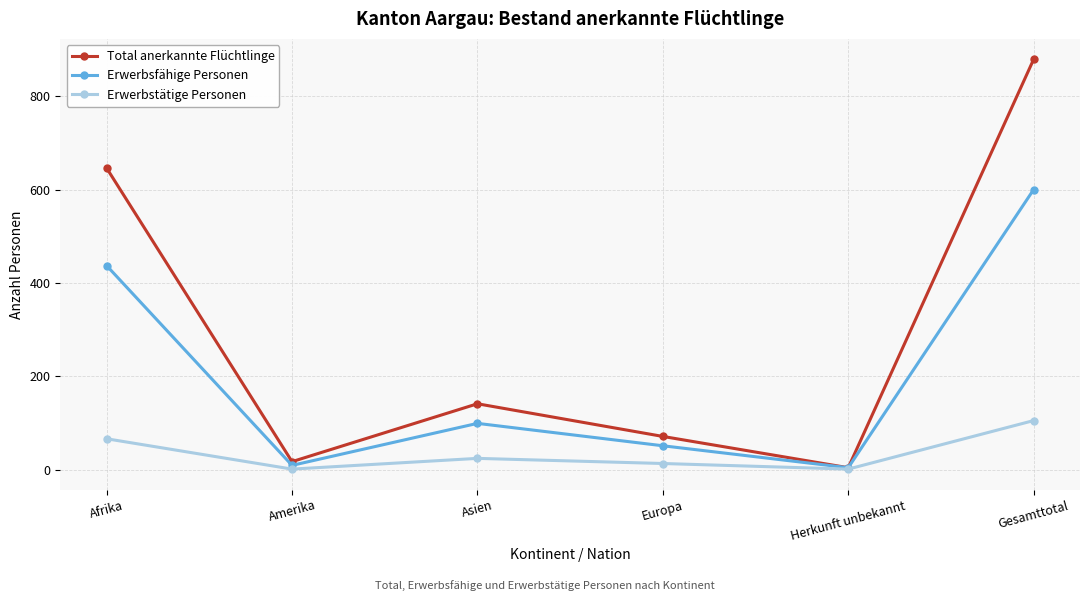

Where is Erwerbstätige Personen nearest to the value 53?

Afrika